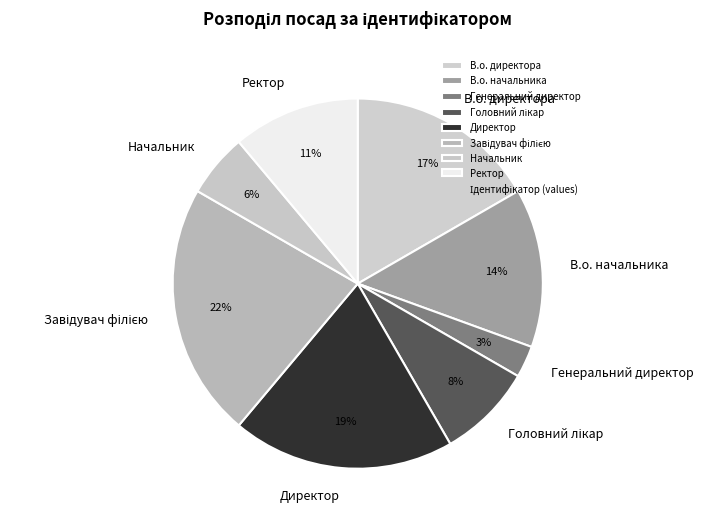

To the nearest percent, what is the combined percentage of В.о. начальника and Директор?

33%